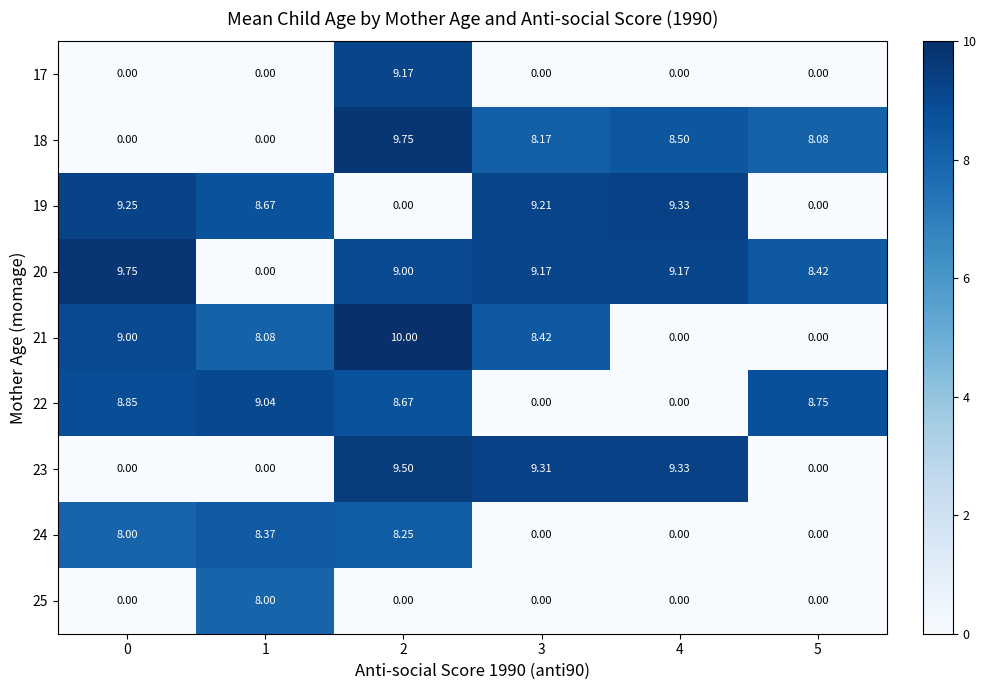

At which category does the chart reach its peak across all series?

2